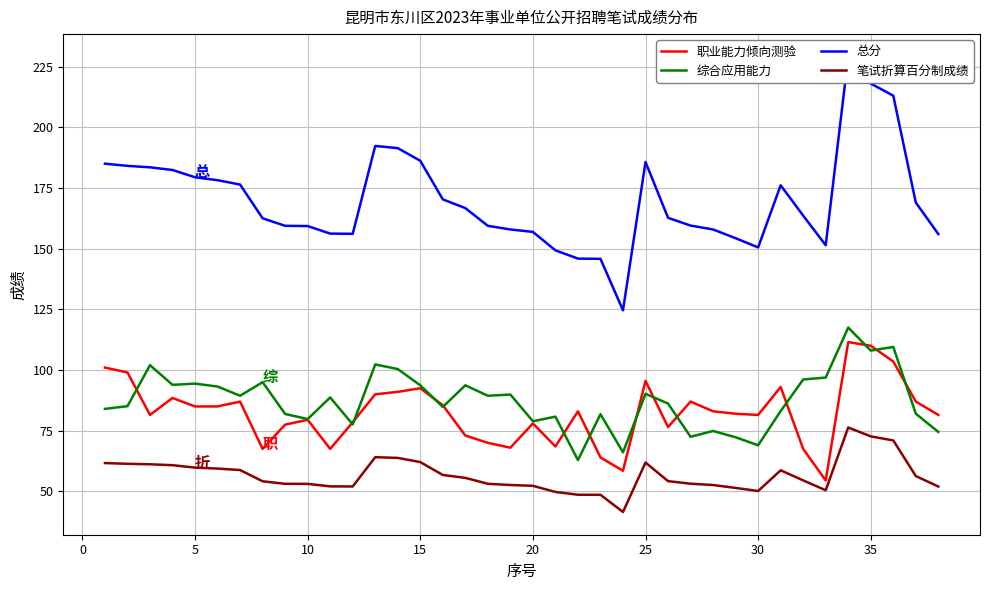

What is the highest value of the 笔试折算百分制成绩 series?

76.3